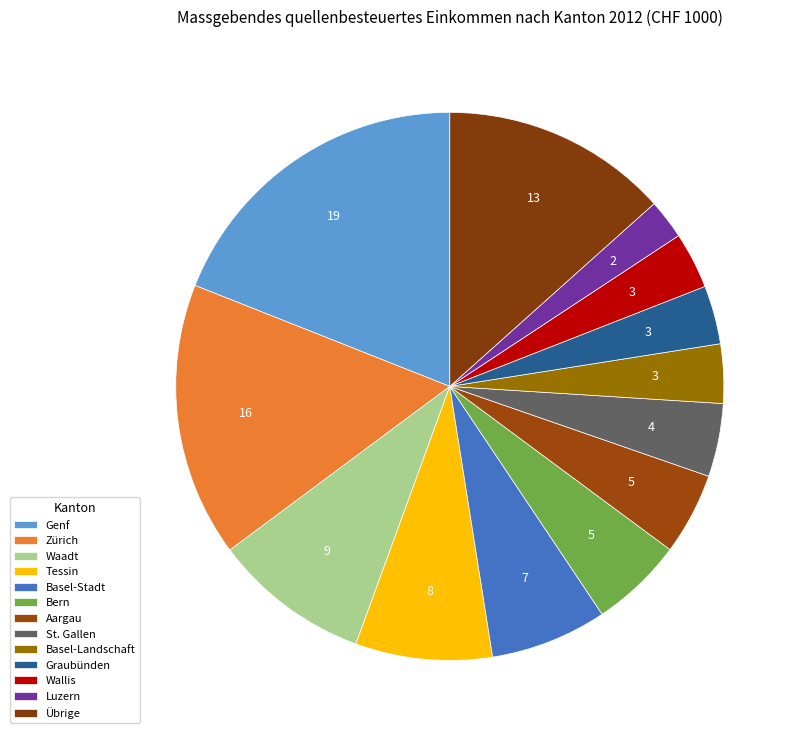

How many segments does this pie chart have?

13